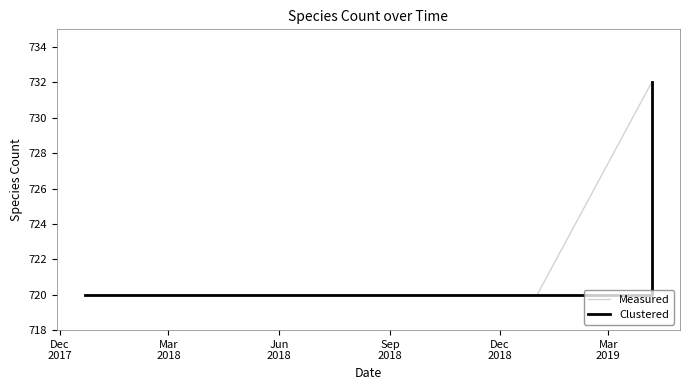

Is this an area chart (filled region under the line)?

No